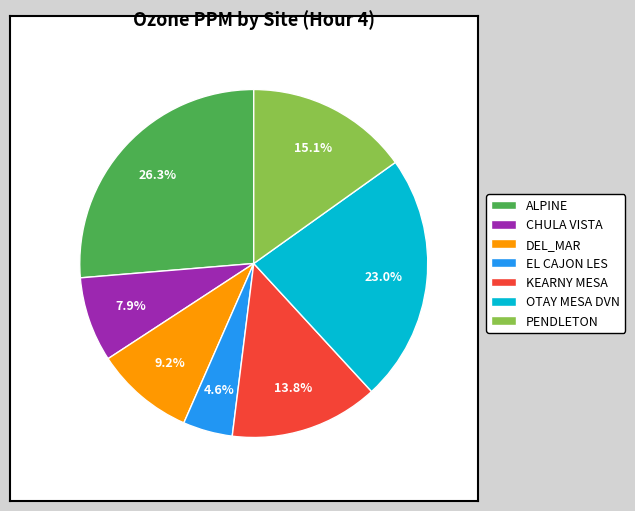

Rank the categories by value from highest to lowest.

ALPINE, OTAY MESA DVN, PENDLETON, KEARNY MESA, DEL_MAR, CHULA VISTA, EL CAJON LES